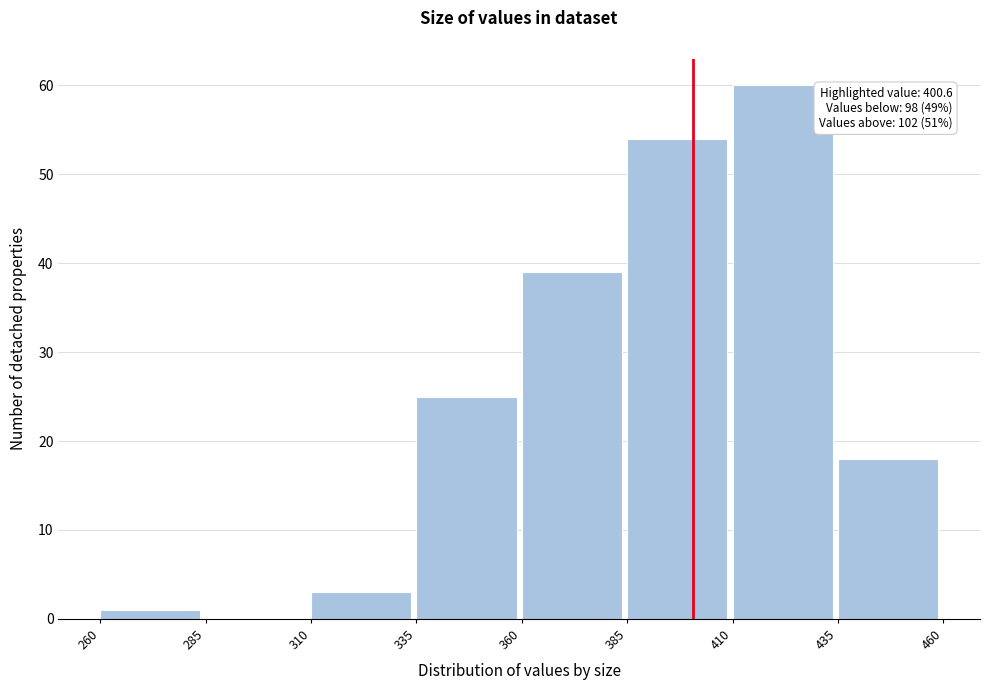

Which range on the x-axis has the tallest bar?

410 to 435